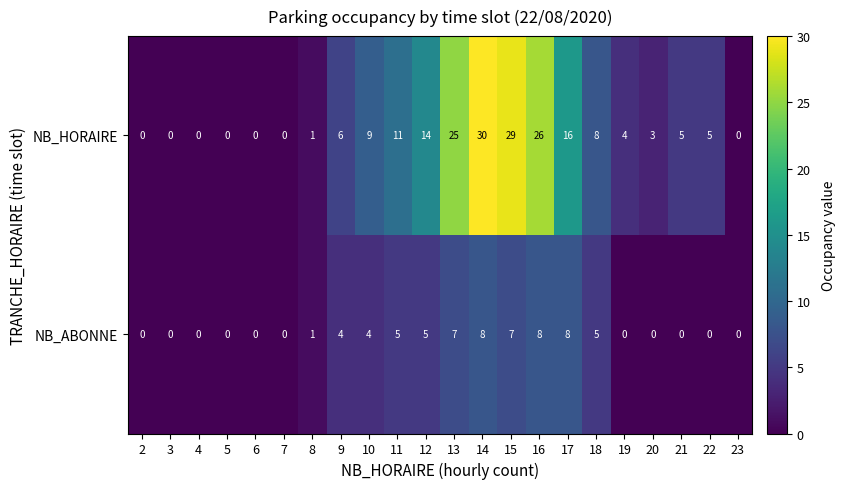

How many categories are shown in the chart?

22